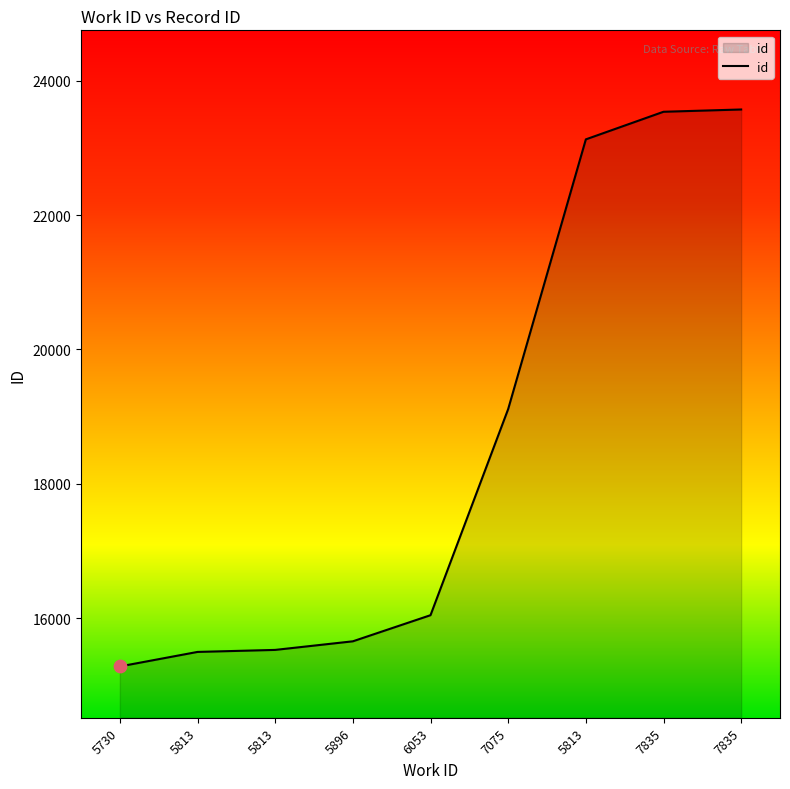

What is the ratio of the value at 7835 to the value at 5813?

1.0